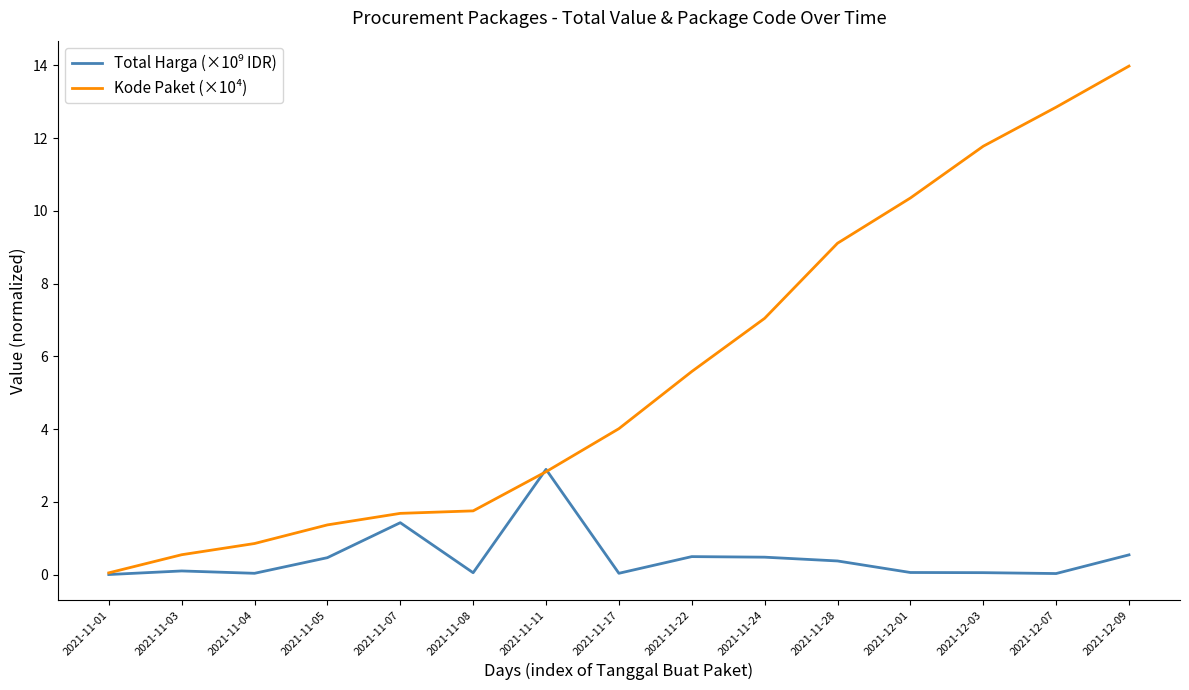

Which series has the largest total across all categories?

Kode Paket (×10⁴)